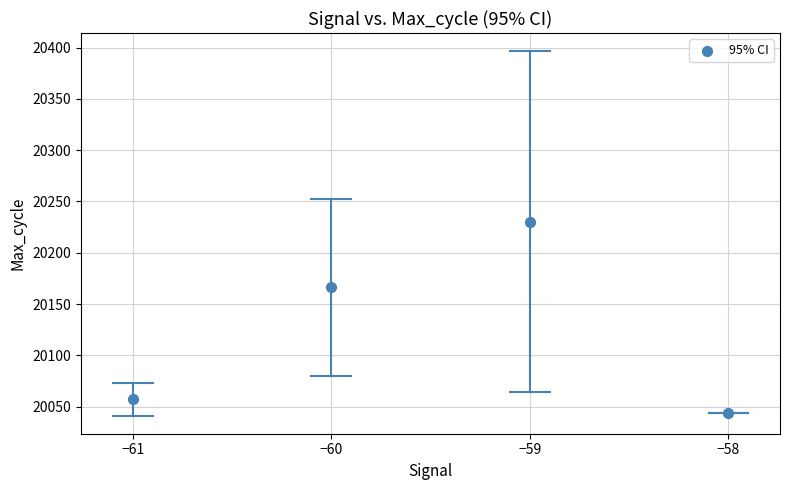

What is the range of Y values (max minus min)?

186.1